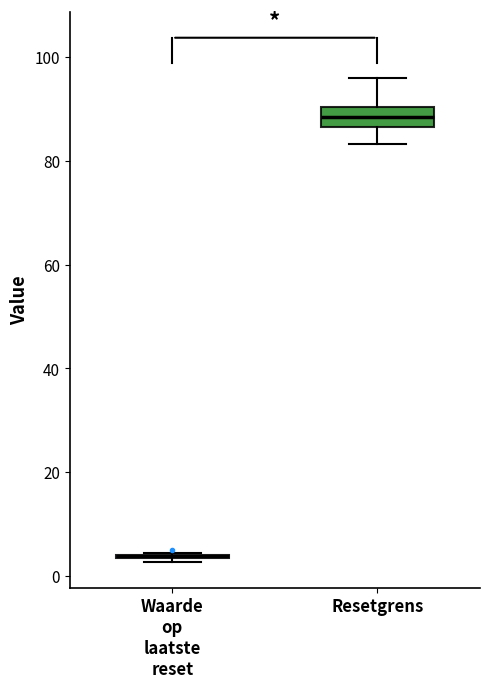

Which box is the tallest, from its lower edge to its upper edge?

Resetgrens